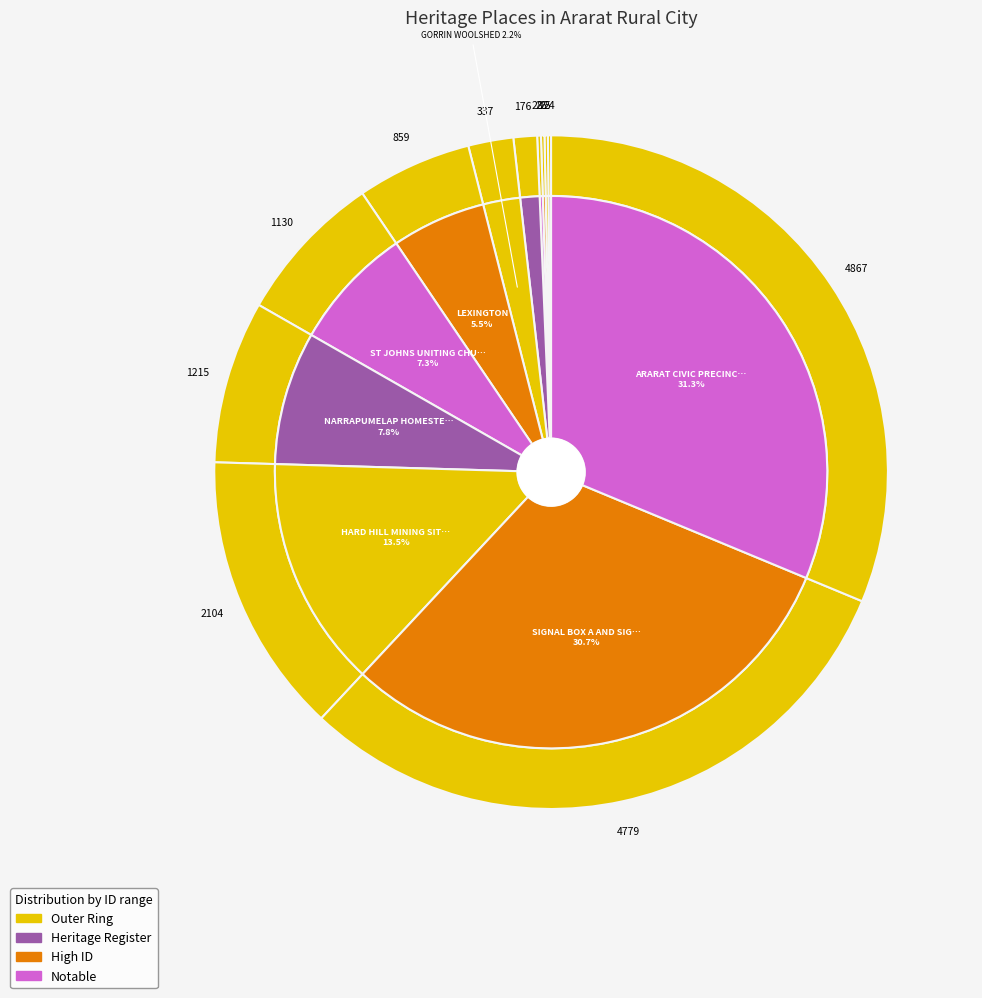

To the nearest percent, what portion does GORRIN WOOLSHED represent?

2%